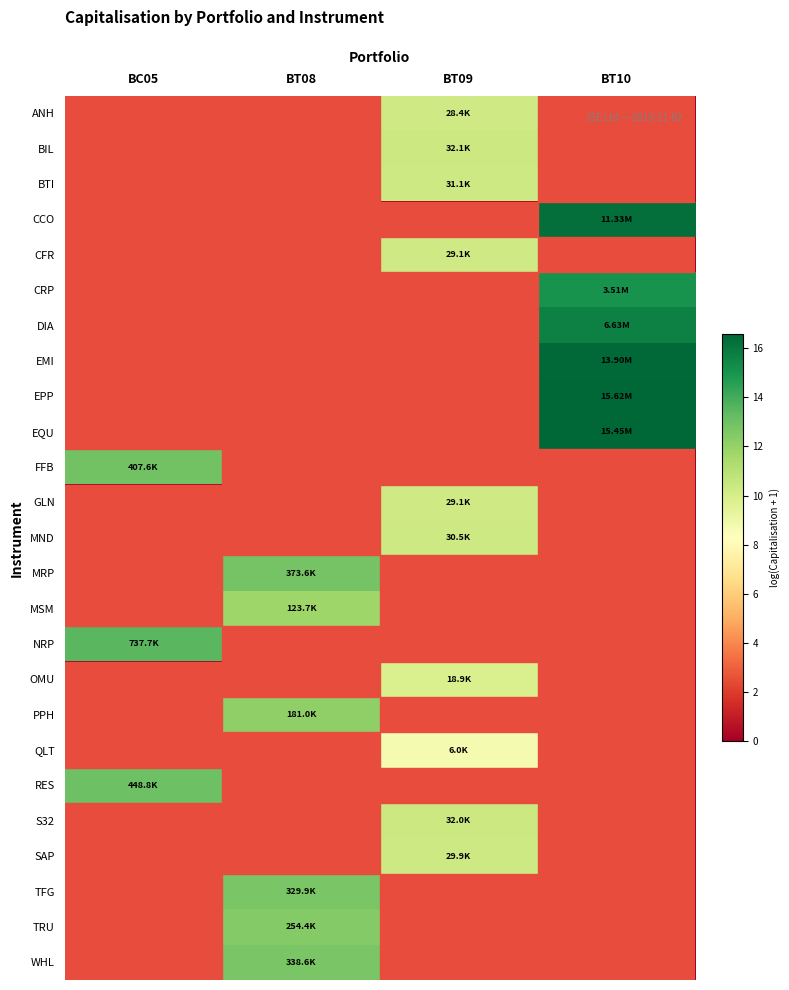

What is the difference between the highest and lowest values at BT09?

10.4